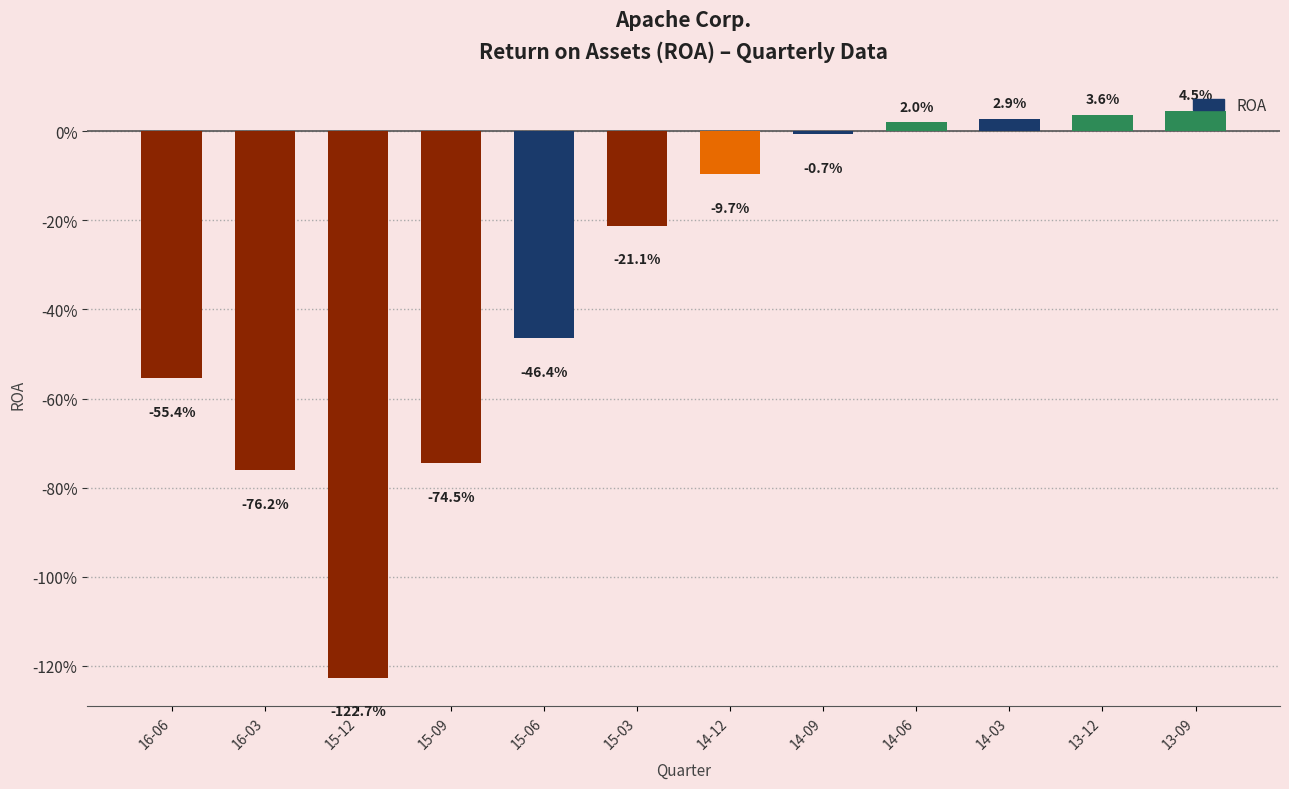

Between 15-06 and 15-03, which is larger?

15-03